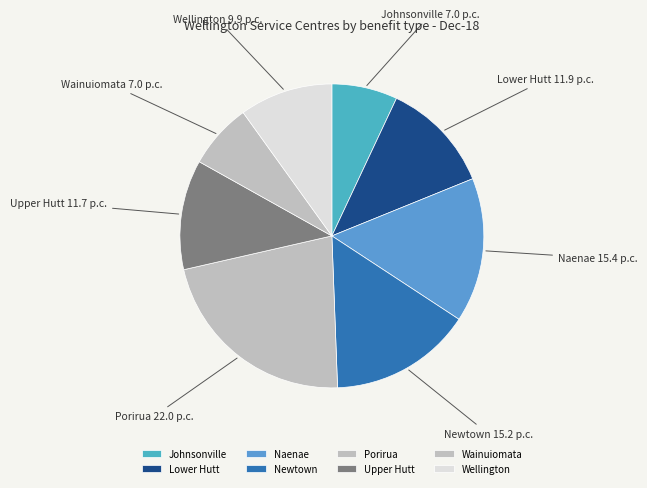

Do Lower Hutt and Naenae together represent more than half of the pie?

No